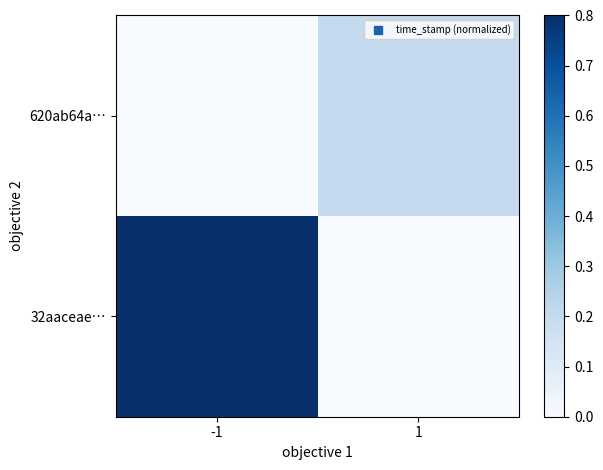

At -1, list the series in order from largest to smallest.

32aaceae…, 620ab64a…